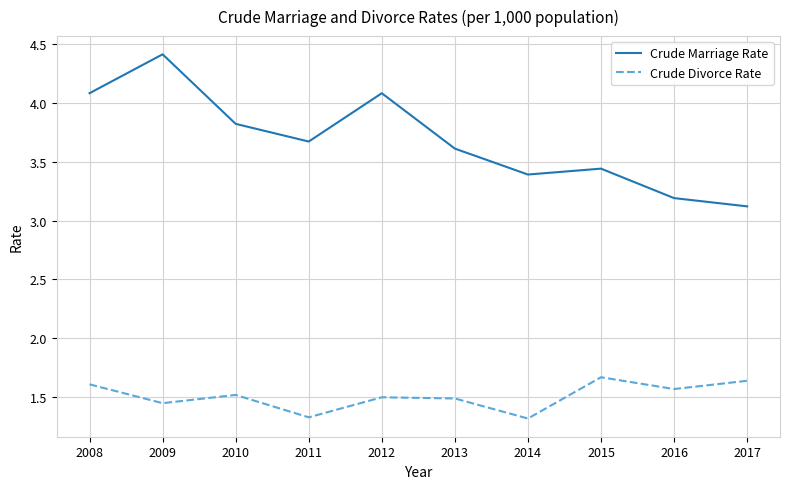

Where is the first local minimum for Crude Marriage Rate?

2011